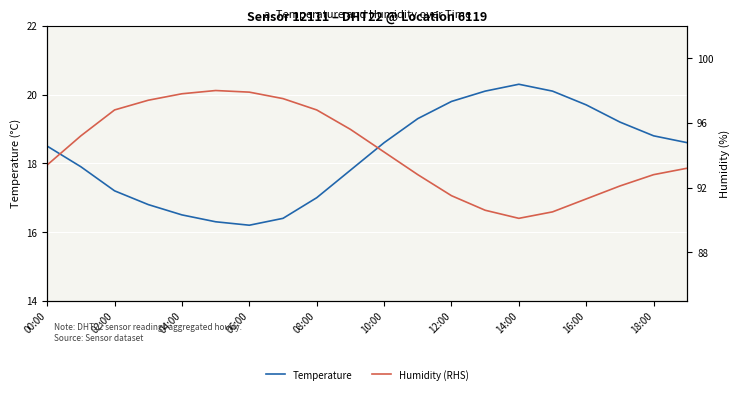

How many interior local peaks does the Humidity (RHS) series have?

1